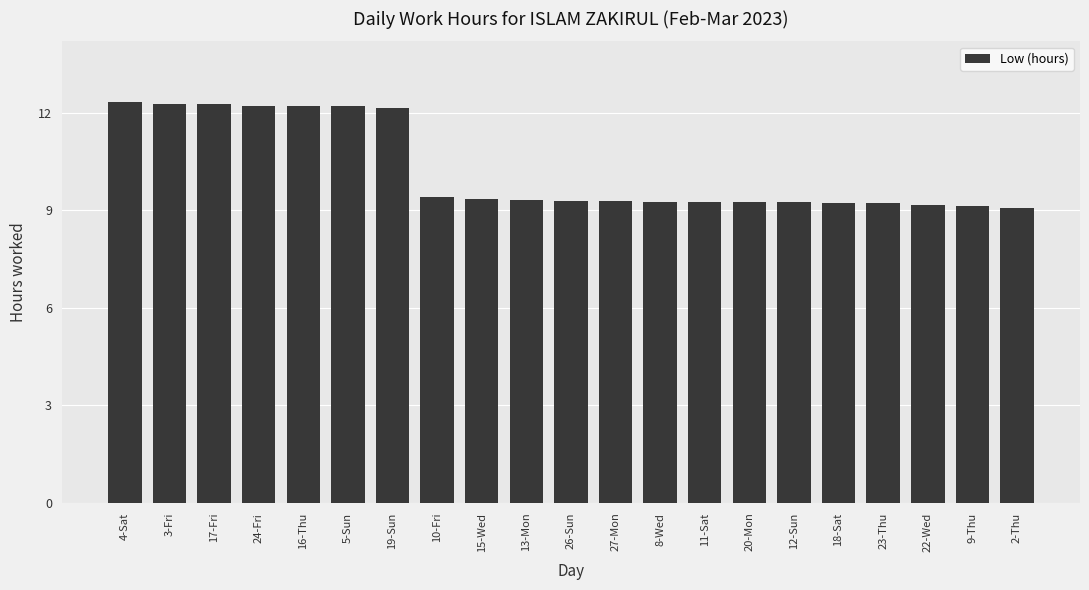

What is the value of the 3rd bar from the left?

12.3